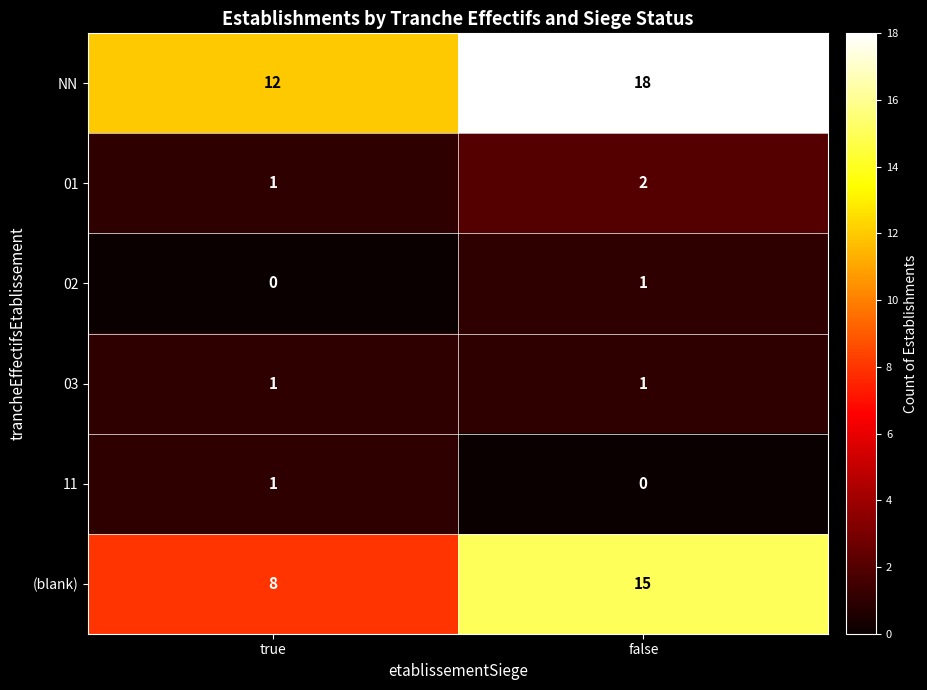

Count the number of data series in this chart.

6